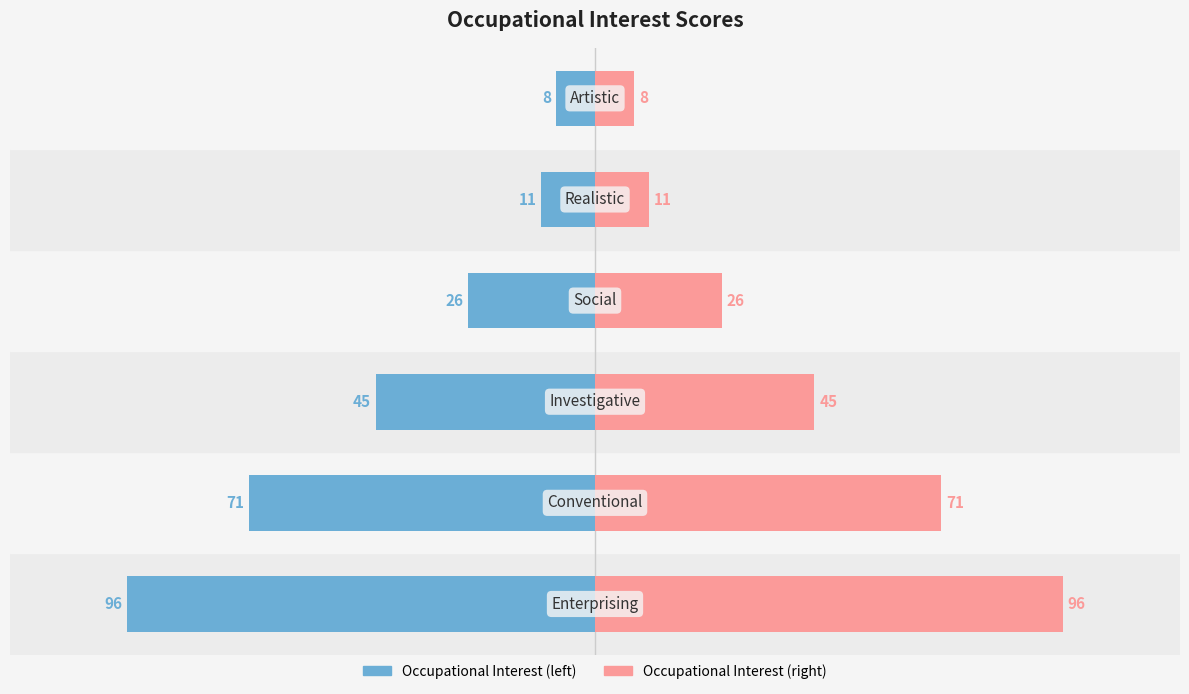

The Occupational Interest series shows -165 at 0. True or false?

False